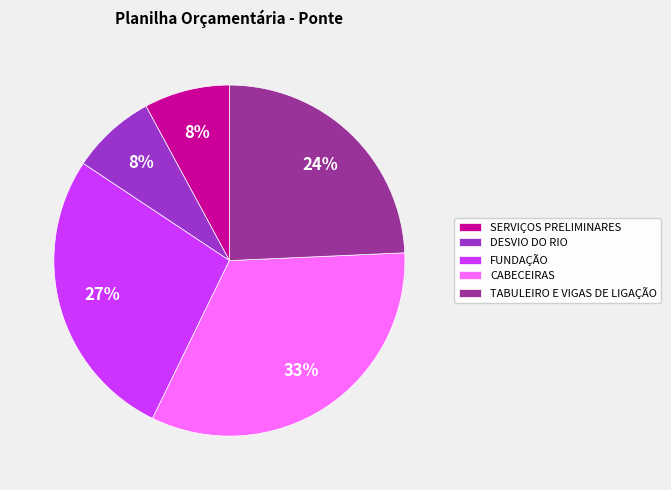

Approximately how many times larger is the value at DESVIO DO RIO compared to FUNDAÇÃO?

0.3